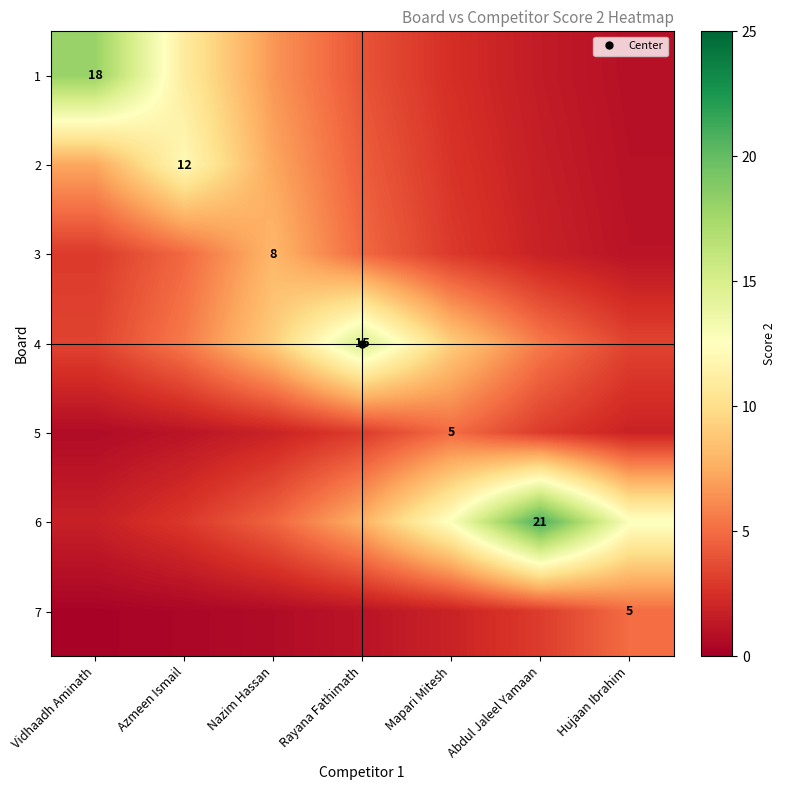

What is the spread (max minus min) of values at Nazim Hassan?

8.4